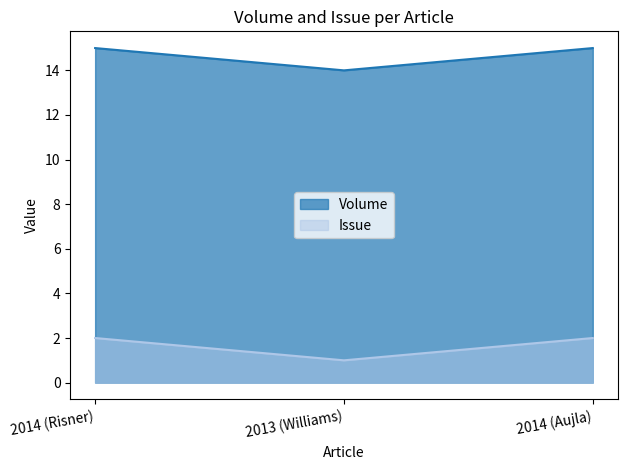

What are all the series names shown in the legend?

Volume, Issue